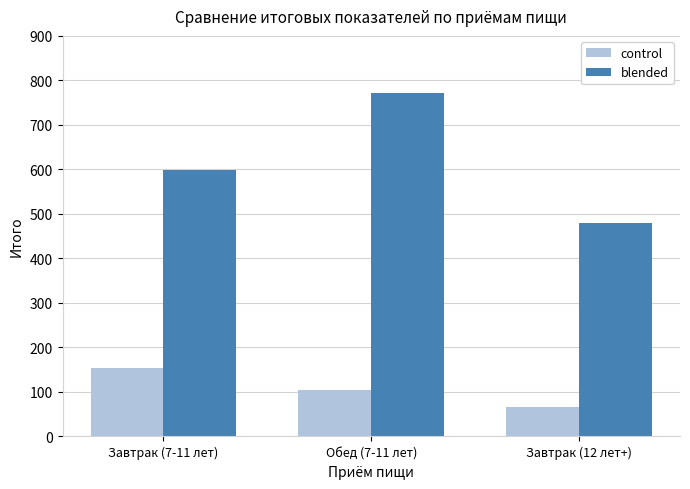

Which category has the lowest value across all series?

Завтрак (12 лет+)